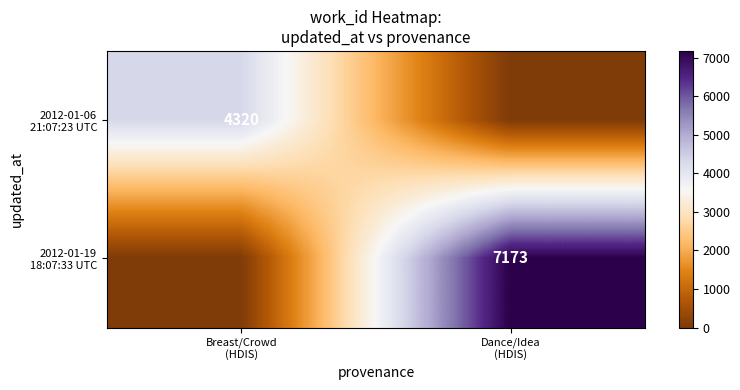

What is the total value across all series at Breast/Crowd
(HDIS)?

4320